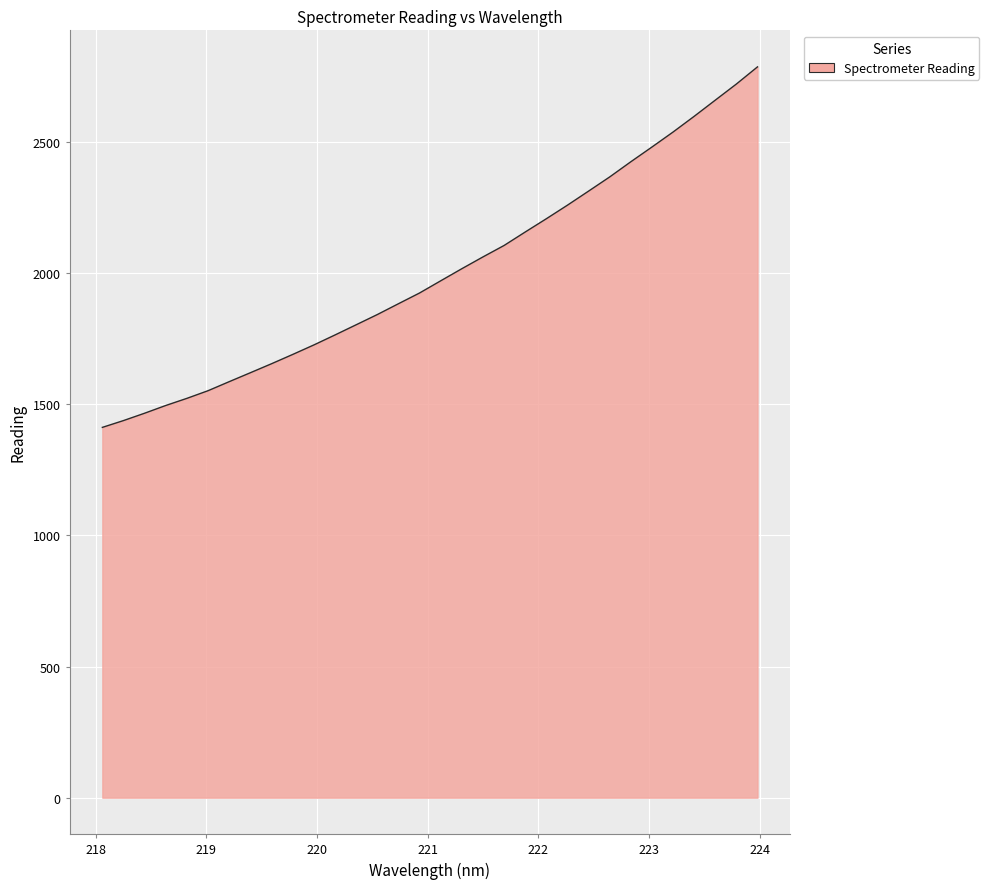

How many lines are shown in the chart?

1